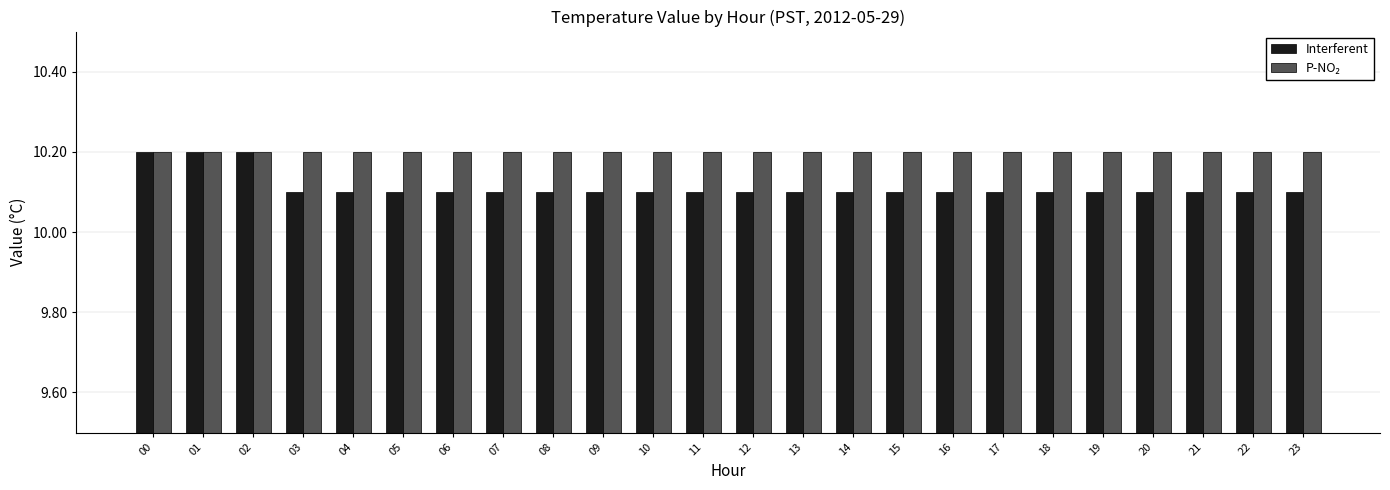

Which series has the widest spread of values?

Interferent